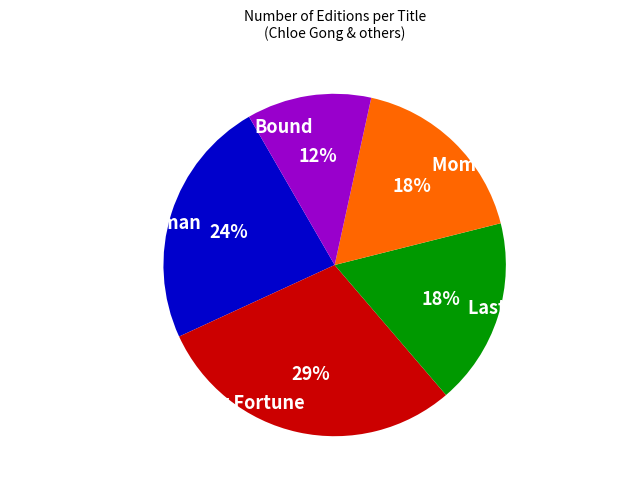

To the nearest percent, what is the average slice percentage?

20%